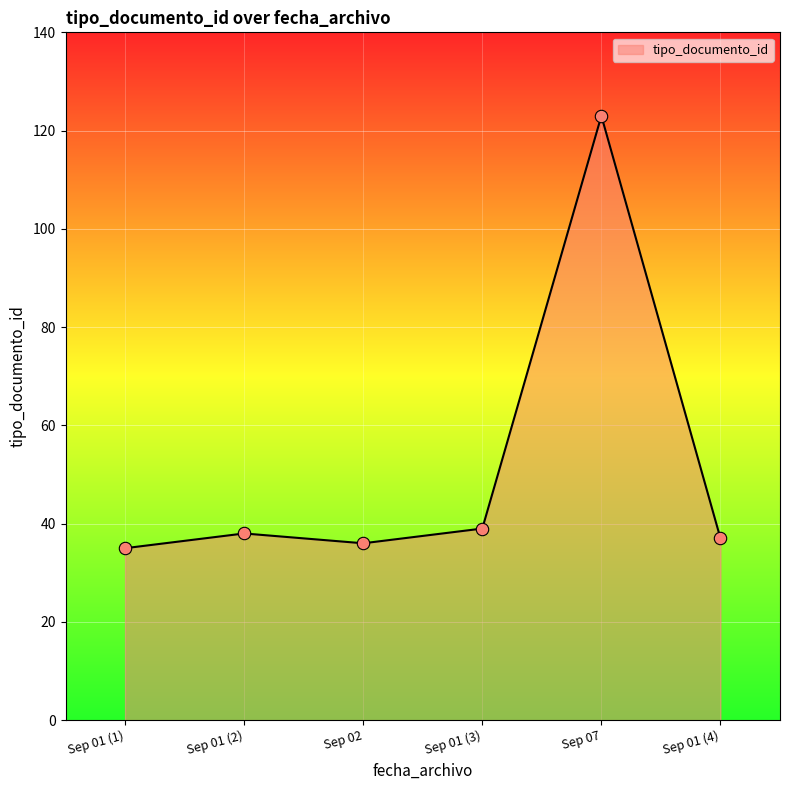

Approximately how many times larger is the value at Sep 01 (3) compared to Sep 01 (2)?

1.0